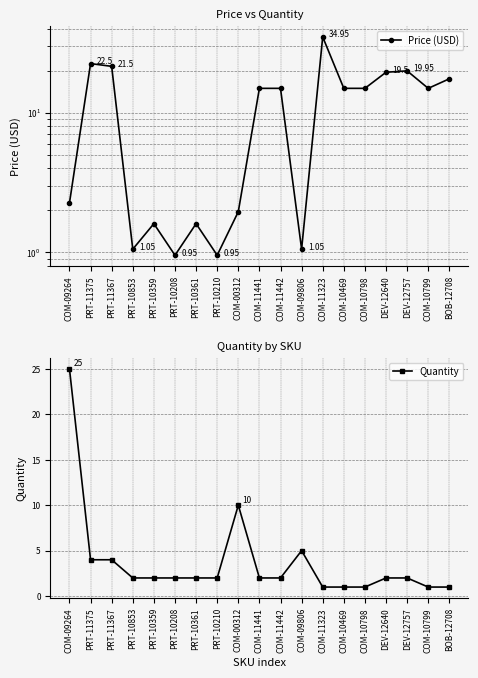

At how many categories does at least one series exceed 34?

1